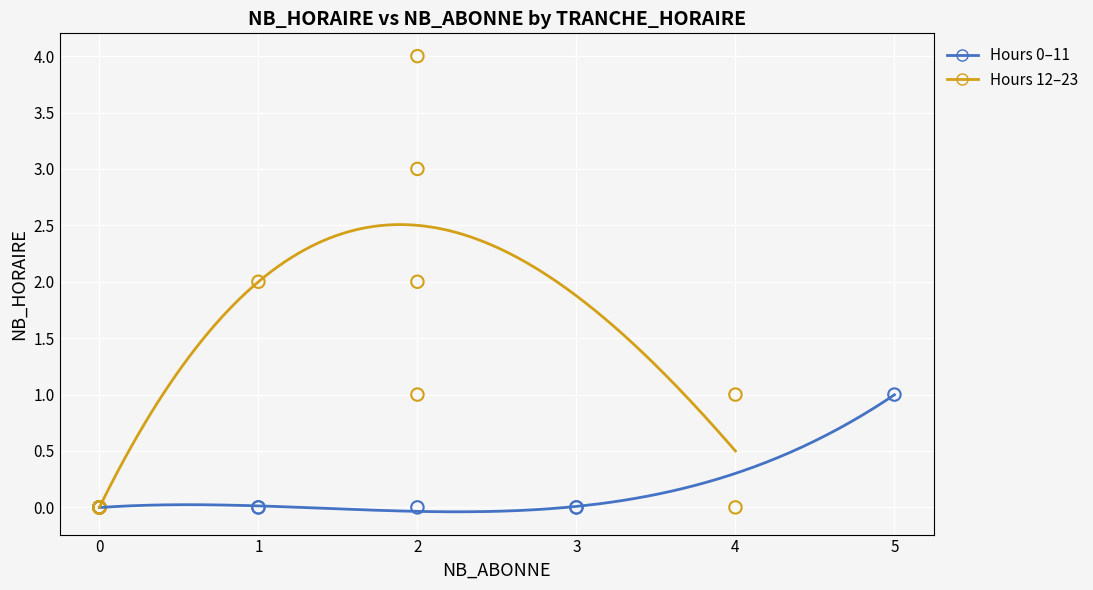

Which series reaches the maximum Y coordinate?

Hours 12–23